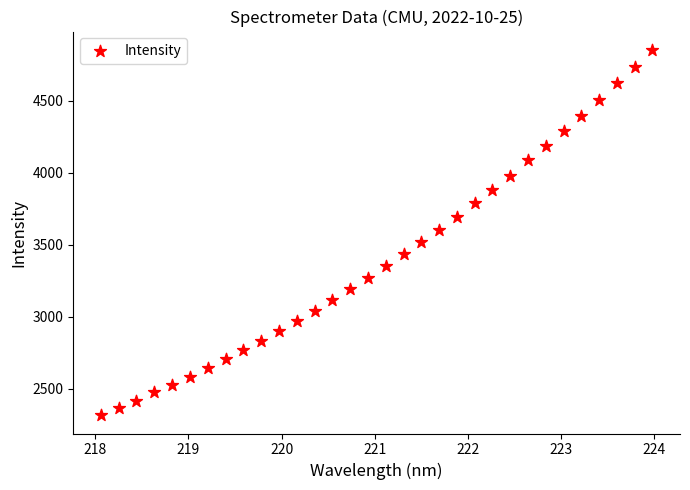

What is the range of X values (max minus min)?

5.9